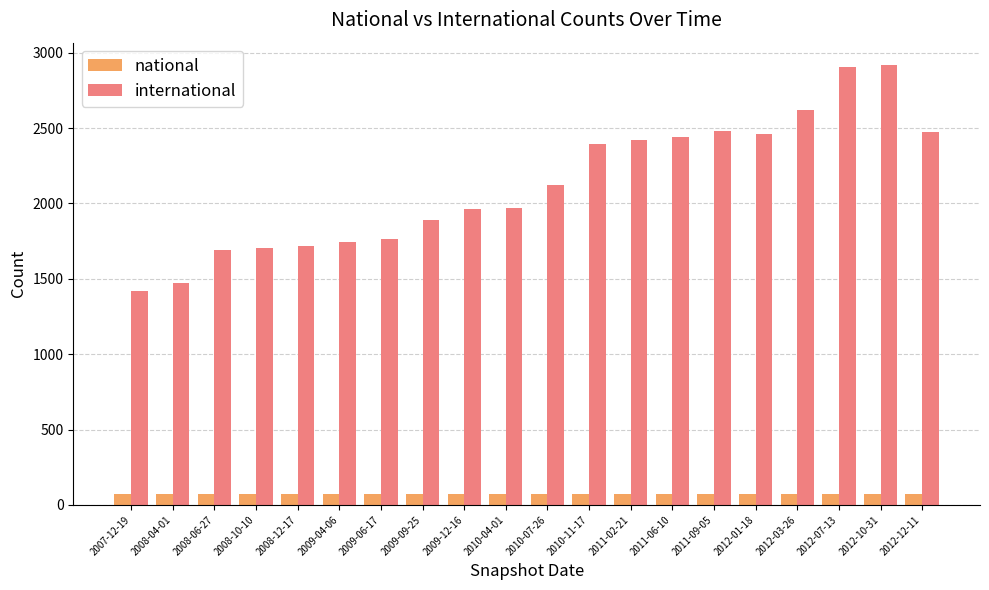

List the series in order of their peak value, lowest first.

national, international